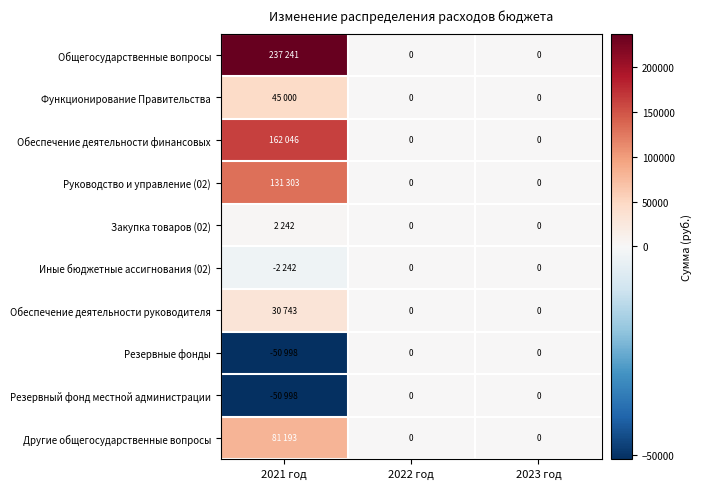

At which label is Закупка товаров (02) closest to 1121?

2021 год